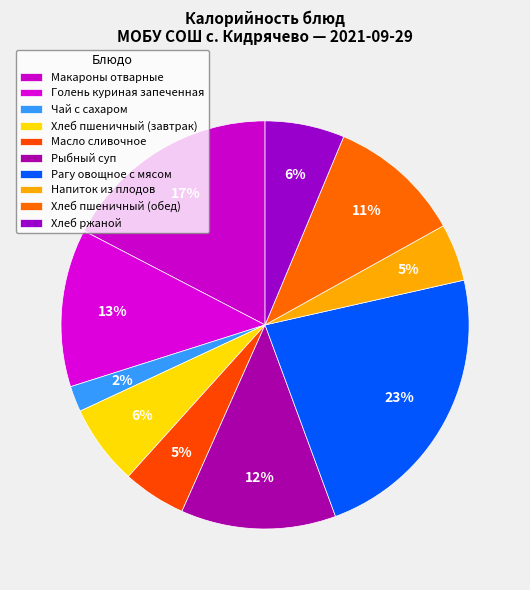

How many slices are in this pie chart?

10